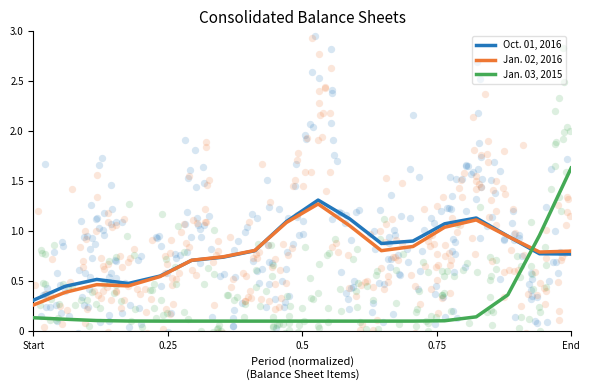

Which series reaches the maximum Y coordinate?

Jan. 03, 2015